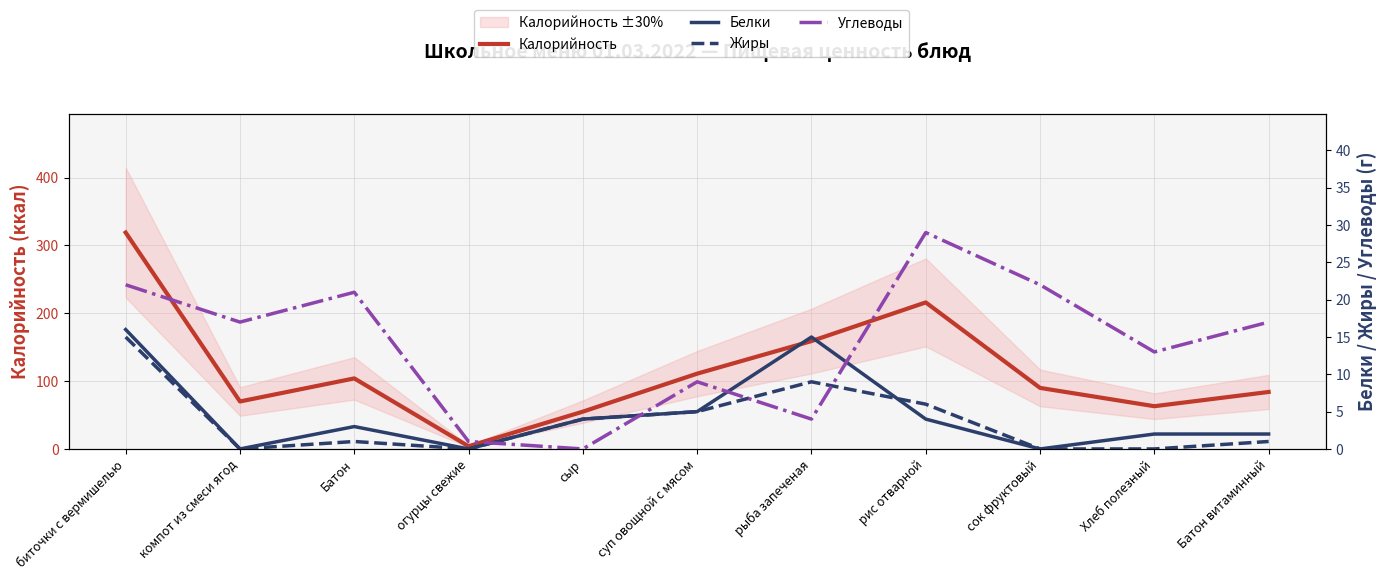

How many lines are shown in the chart?

4